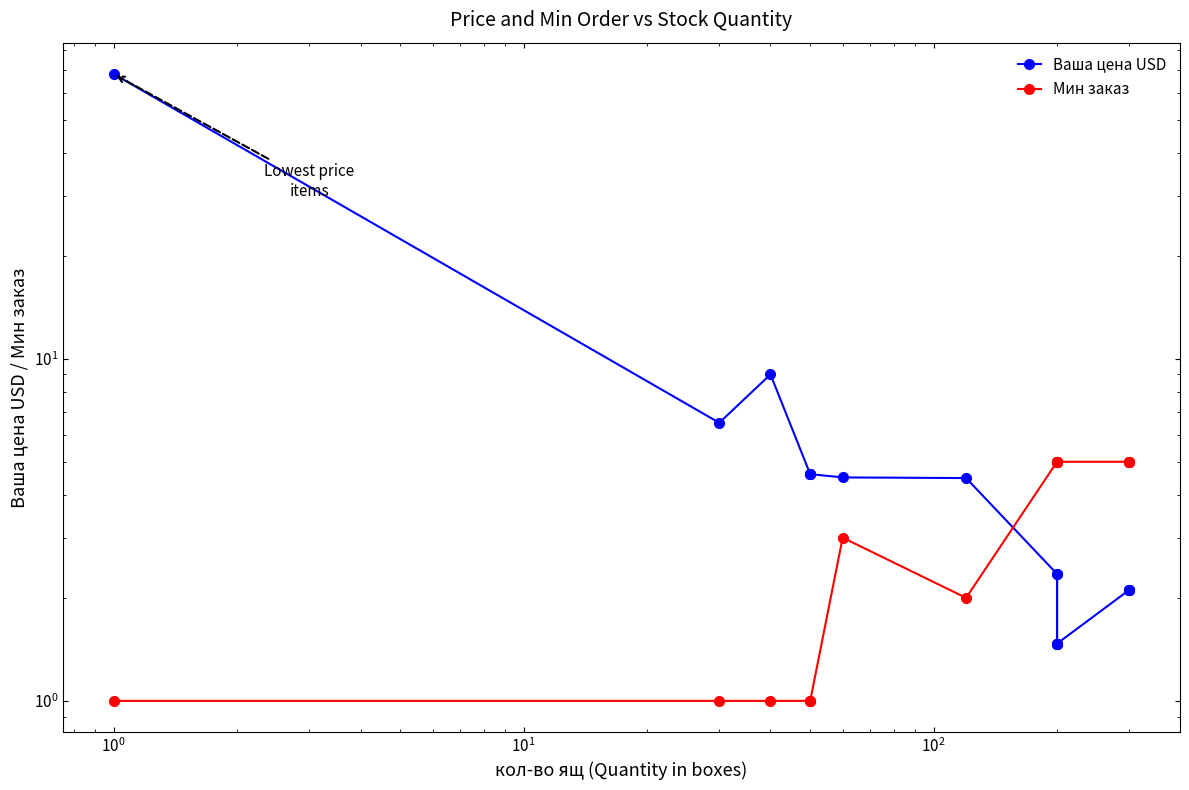

Which series has the largest range (max minus min)?

Ваша цена USD